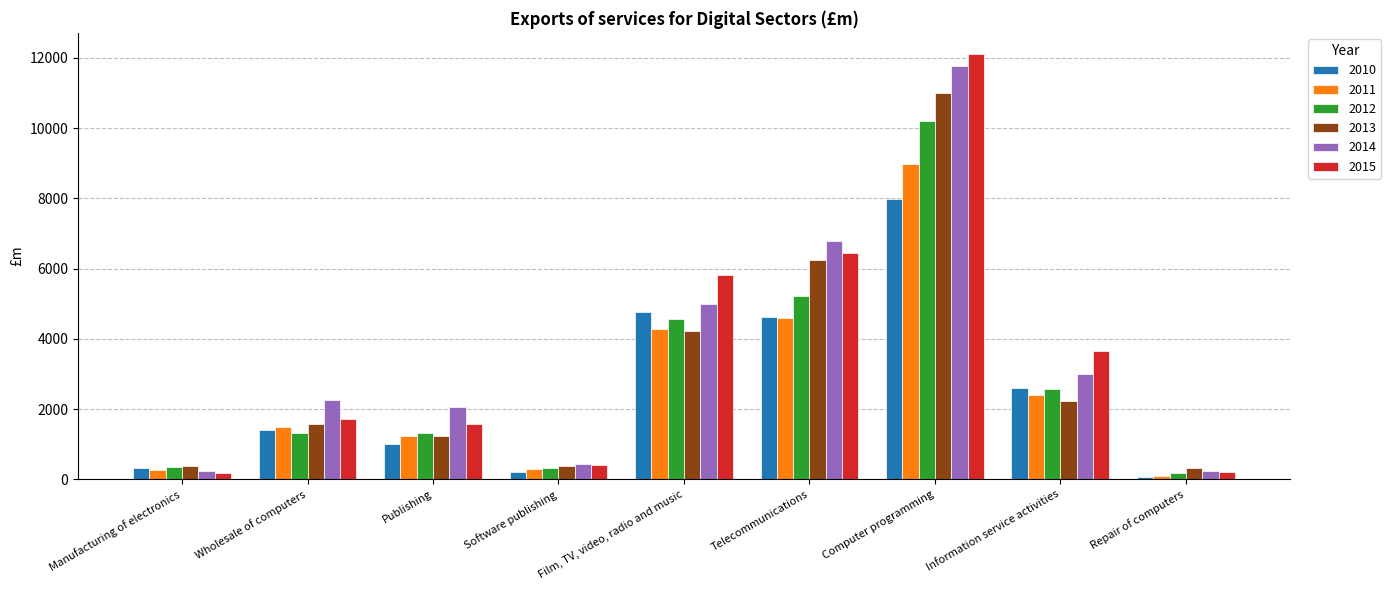

How many bars are there in total?

54